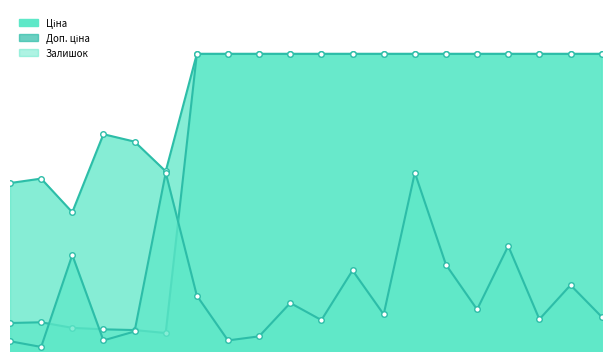

Reading left to right, transcribe all the data shown in this chart.

Ціна: 891.2	914.8	736.3	690.2	666.6	572.0	9458.9	9458.9	9458.9	9458.9	9458.9	9458.9	9458.9	9458.9	9458.9	9458.9	9458.9	9458.9	9458.9	9458.9
Доп. ціна: 5347.0	5488.9	4418.0	6902.4	6666.0	5720.5	9458.9	9458.9	9458.9	9458.9	9458.9	9458.9	9458.9	9458.9	9458.9	9458.9	9458.9	9458.9	9458.9	9458.9
Залишок: 311.0	129.6	3057.9	336.9	622.0	5675.3	1762.2	336.9	466.5	1529.0	984.8	2565.6	1166.2	5675.3	2747.0	1321.7	3343.0	1010.7	2099.1	1088.4